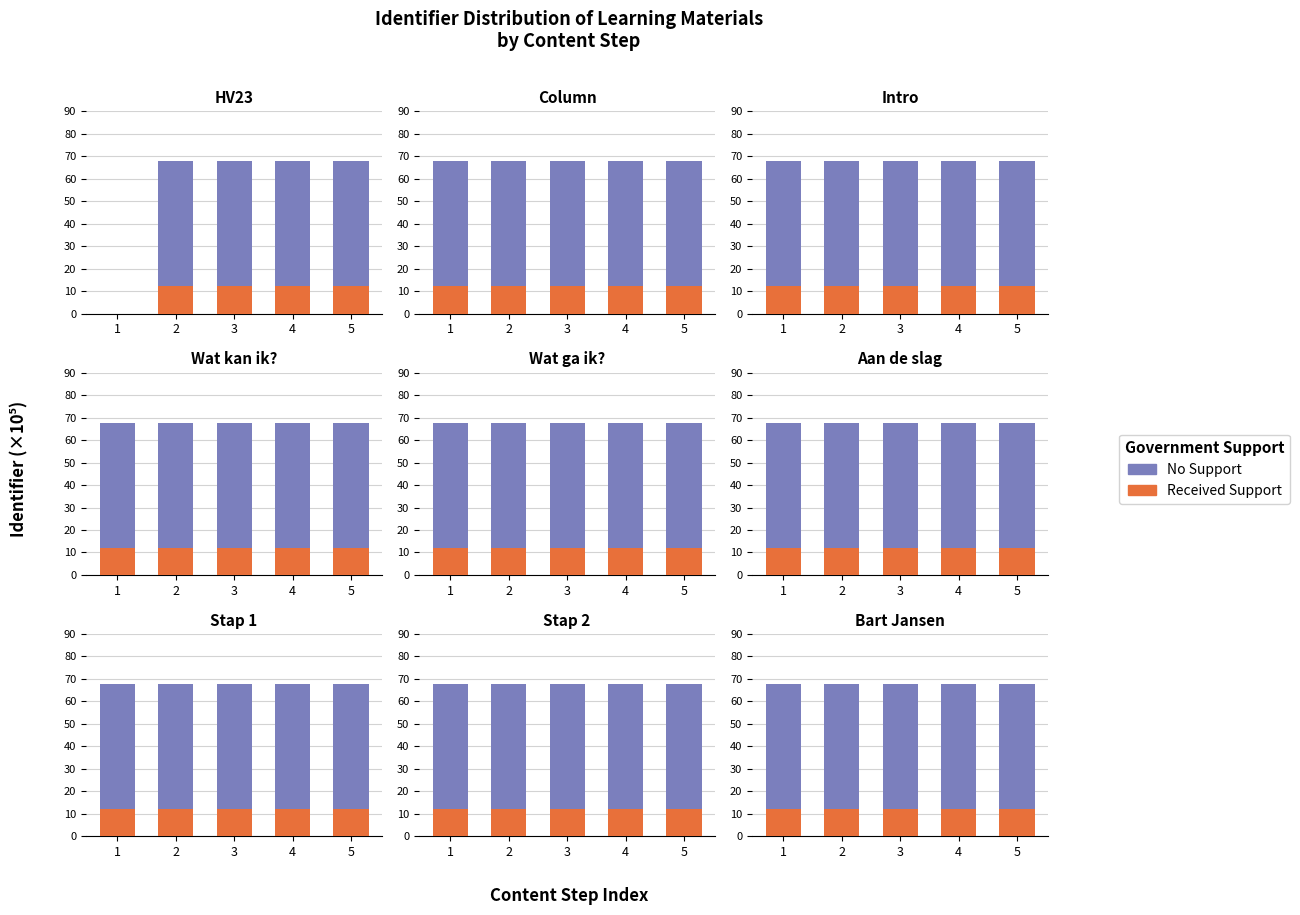

Reading left to right, list all the values displayed in this chart.

No Support: 1=67.8	2=67.8	3=67.8	4=67.8	5=67.8
Received Support: 1=12.2	2=12.2	3=12.2	4=12.2	5=12.2